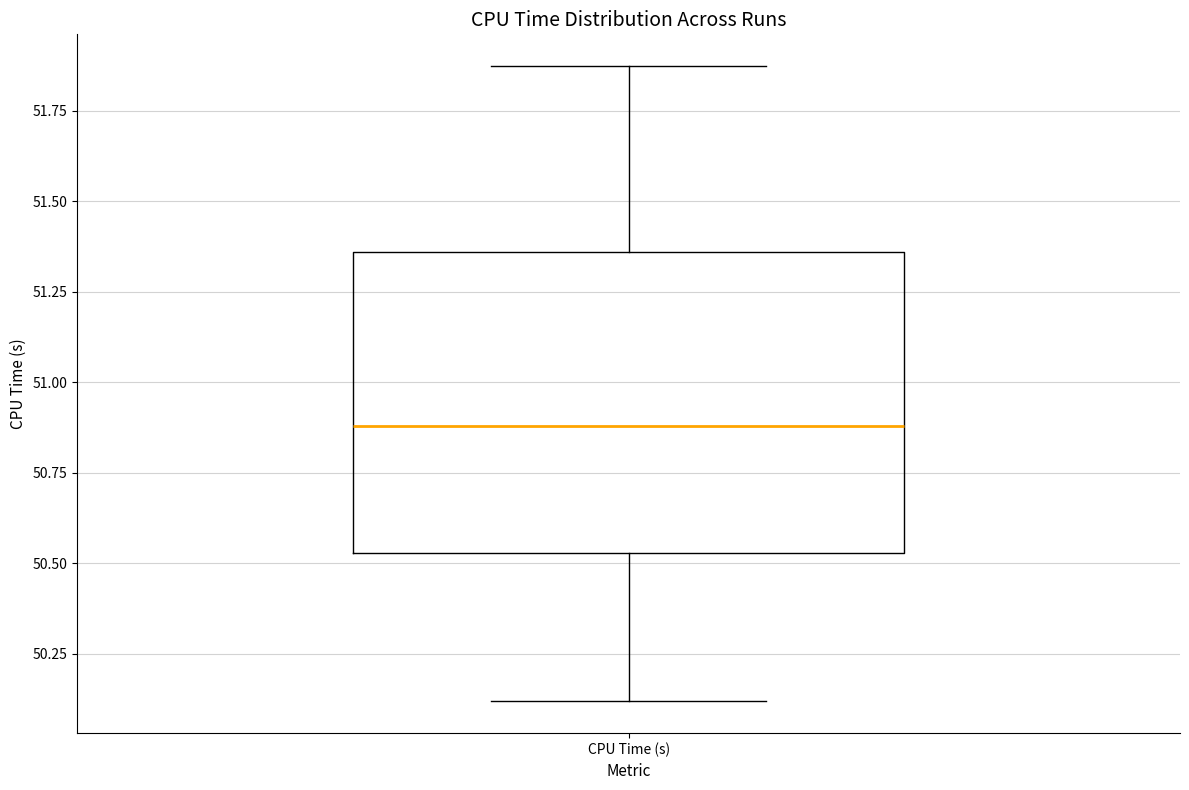

Transcribe this box plot: give where the median line is, the range the box spans, and where the two whiskers end, as read against the y-axis. The values are not printed on the chart, so give them approximately, as read against the axis.

median 50.90, box 50.55 to 51.35, whiskers 50.10 to 51.85